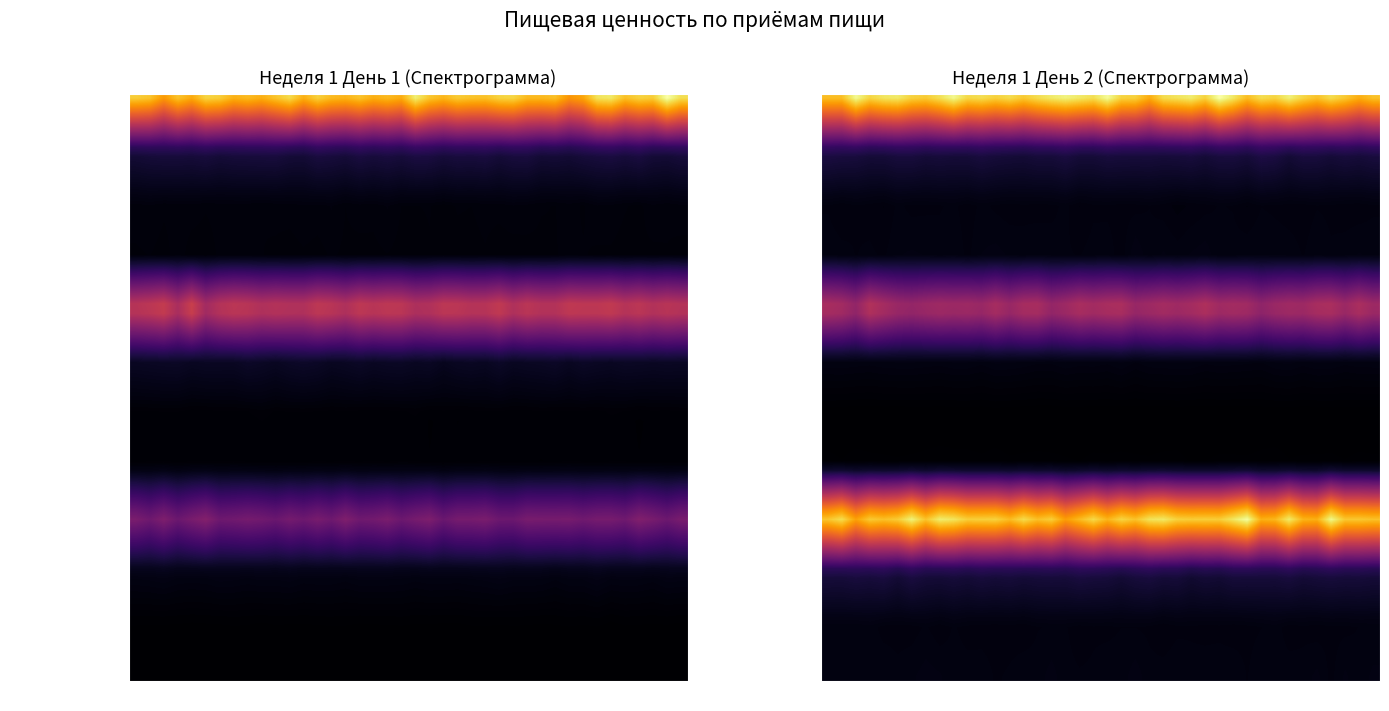

Between 3 and 5, which series saw the biggest shift?

Завтрак